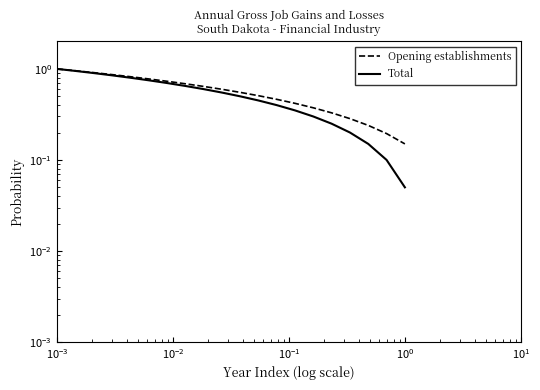

At how many categories does at least one series exceed 0?

20